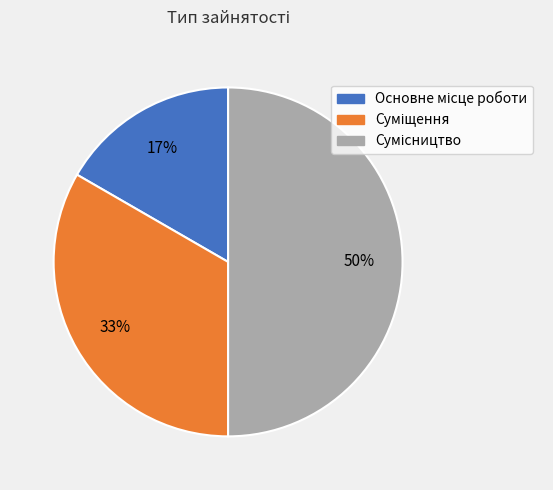

To the nearest percent, what is the difference between the largest and smallest slice percentages?

33%